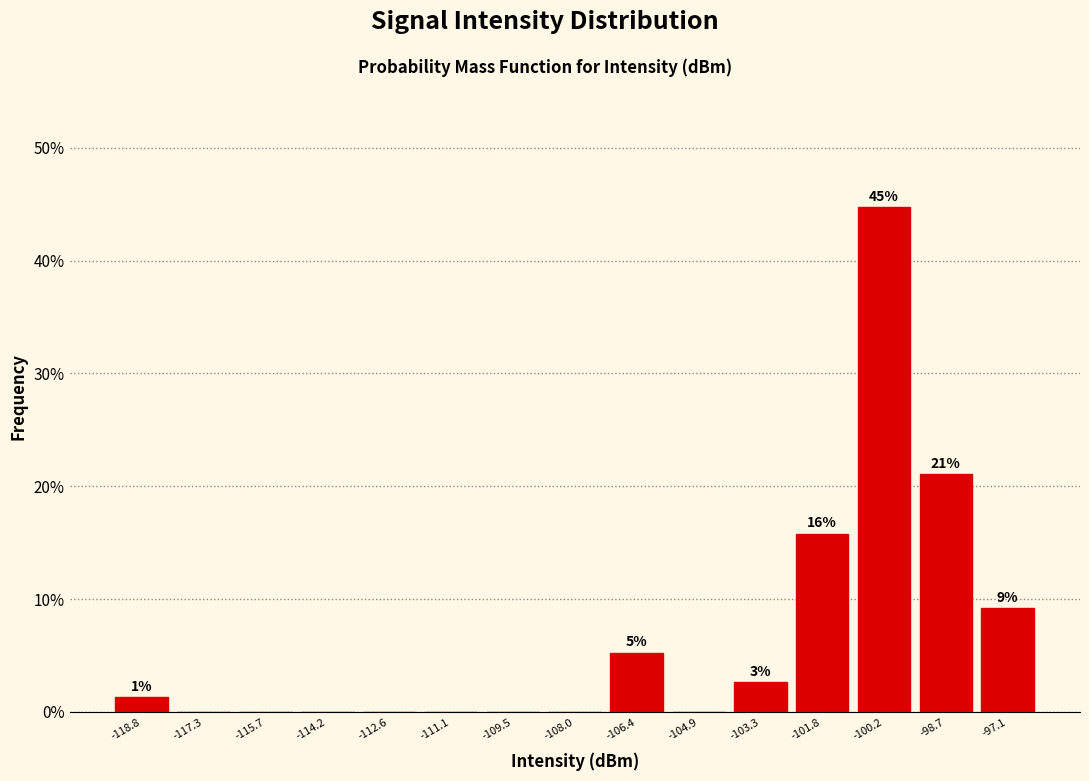

Which range on the x-axis has the tallest bar?

-101.0 to -99.4